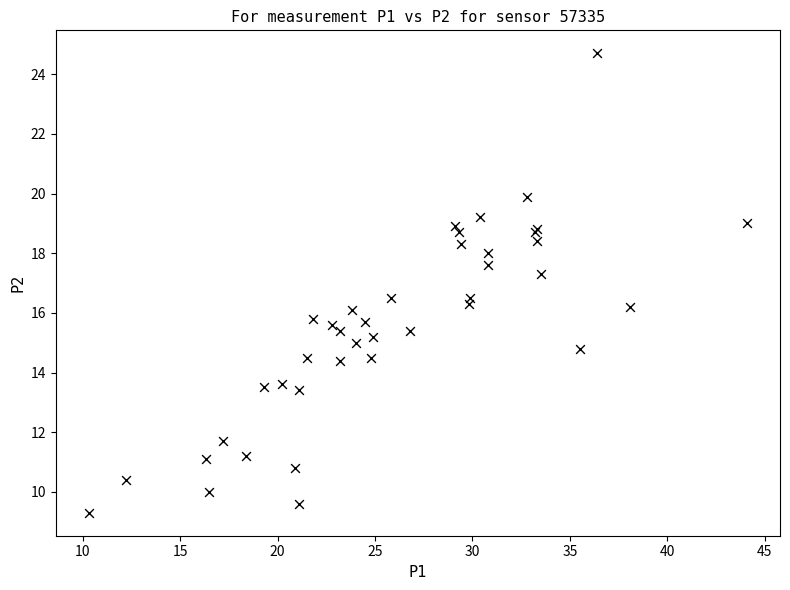

What Y value in the scatter plot is closest to 17?

17.3